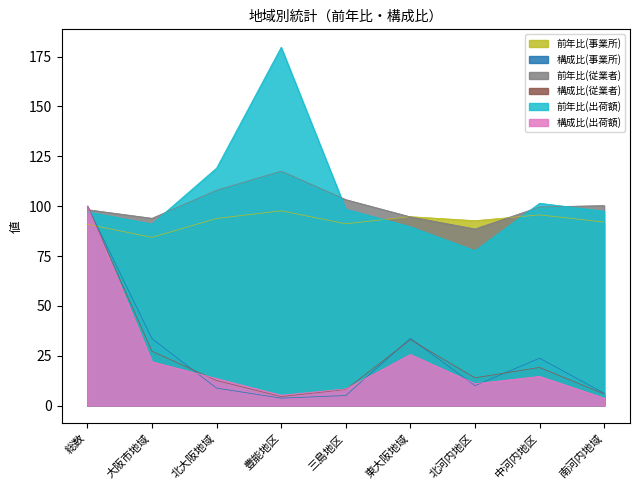

What is the spread (max minus min) of values at 三島地区?

98.3